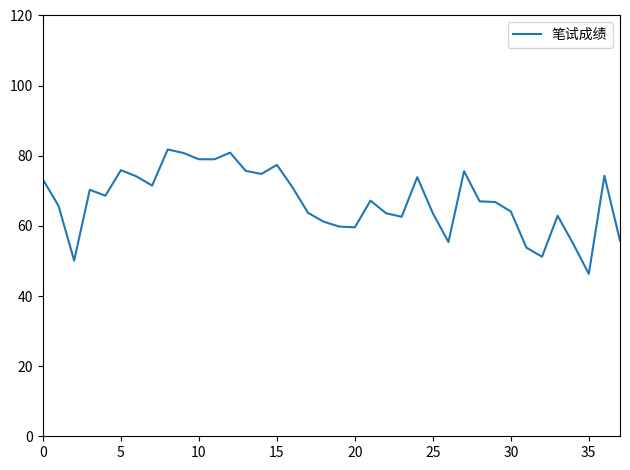

Does the chart have visible grid lines?

No